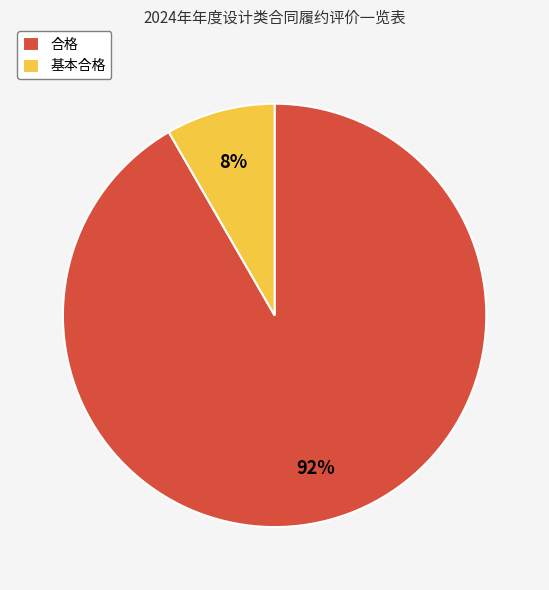

Between 合格 and 基本合格, which is larger?

合格